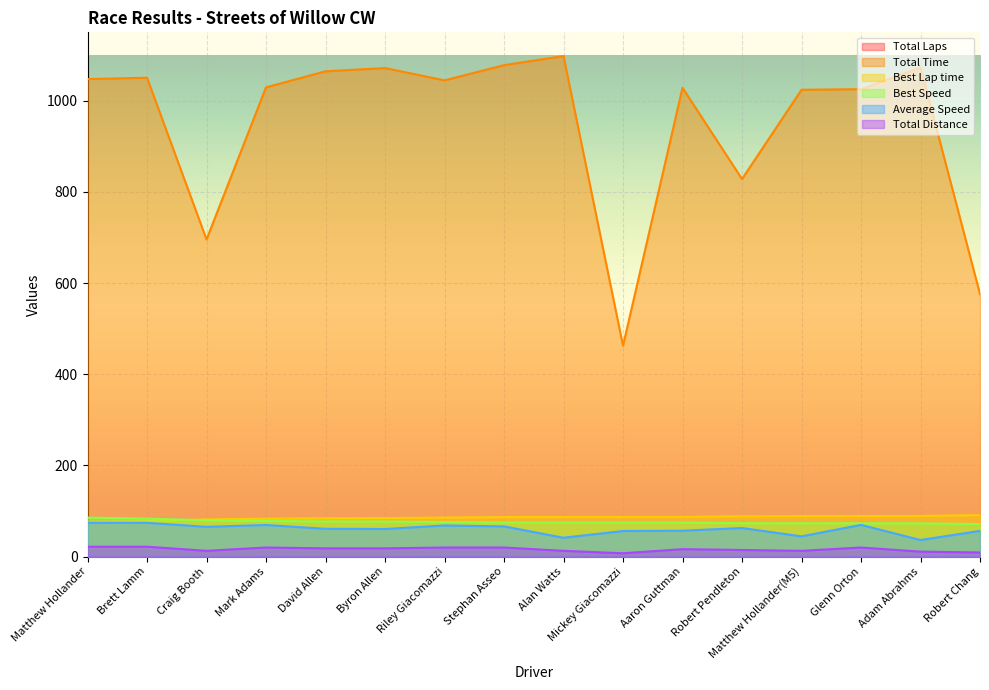

How many lines are shown in the chart?

6